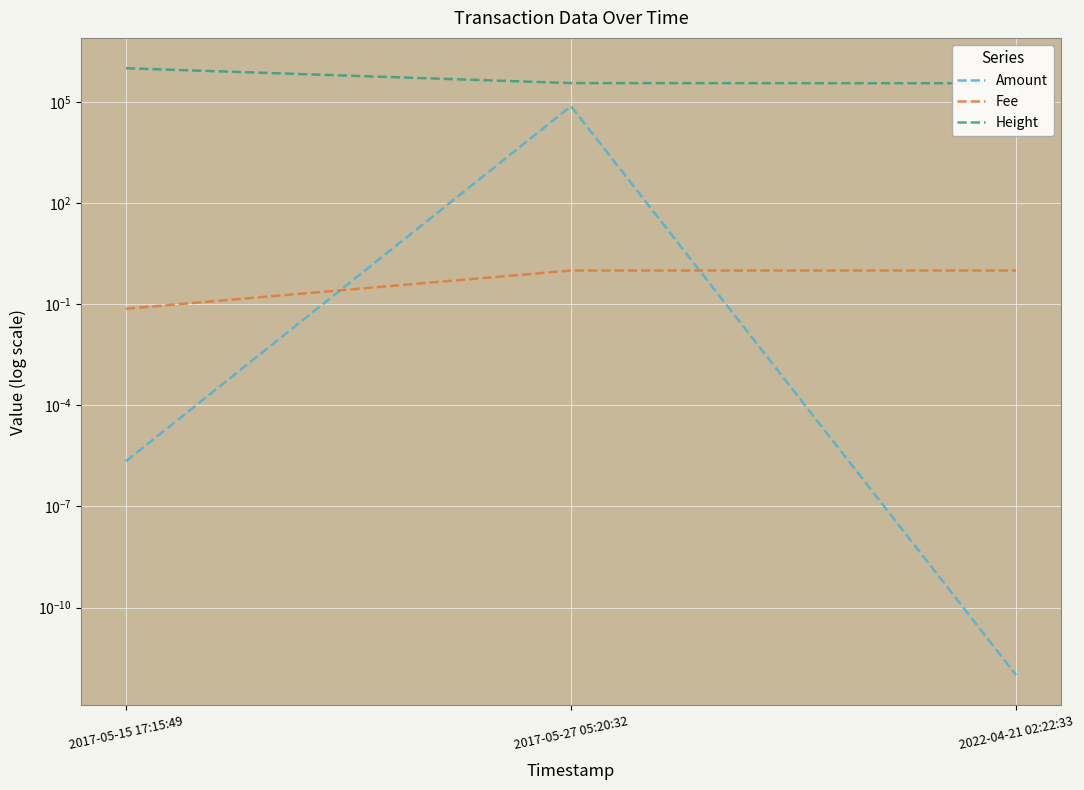

List the series in order of their peak value, lowest first.

Fee, Amount, Height